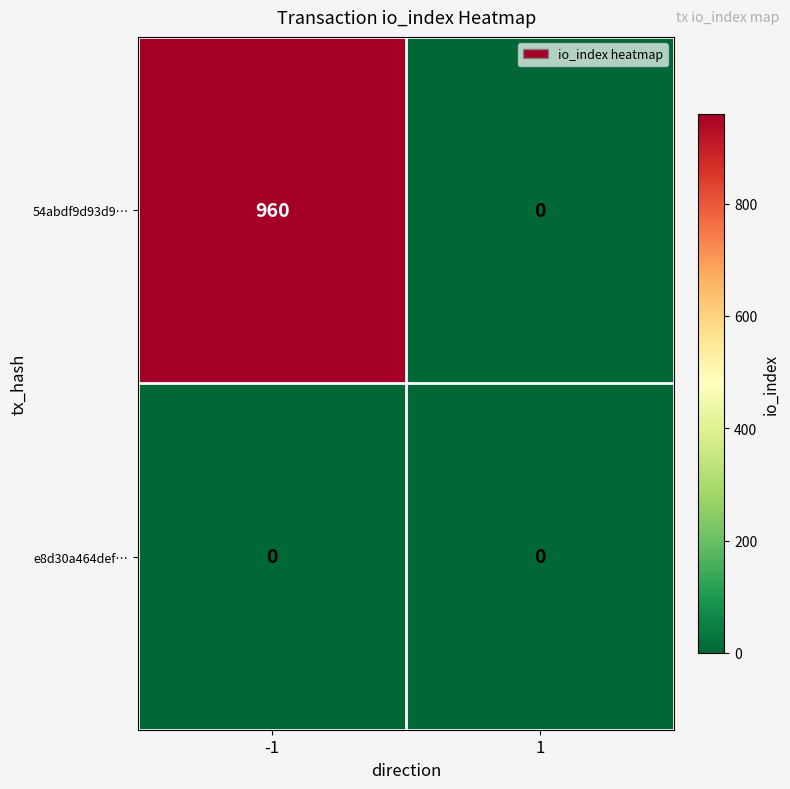

List the series in order of their overall mean, highest first.

54abdf9d93d9…, e8d30a464def…